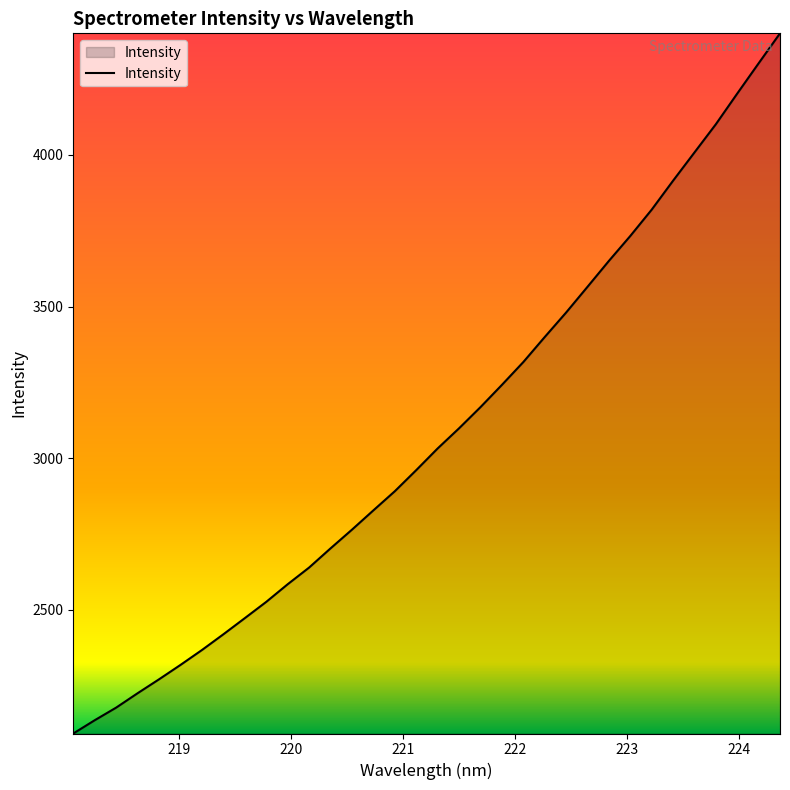

What is the difference between the second highest and second lowest values?

2165.3